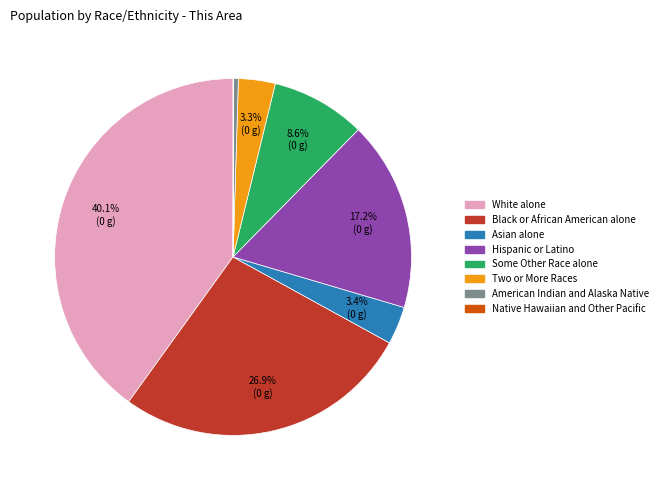

Does American Indian and Alaska Native represent more than half of the total?

No